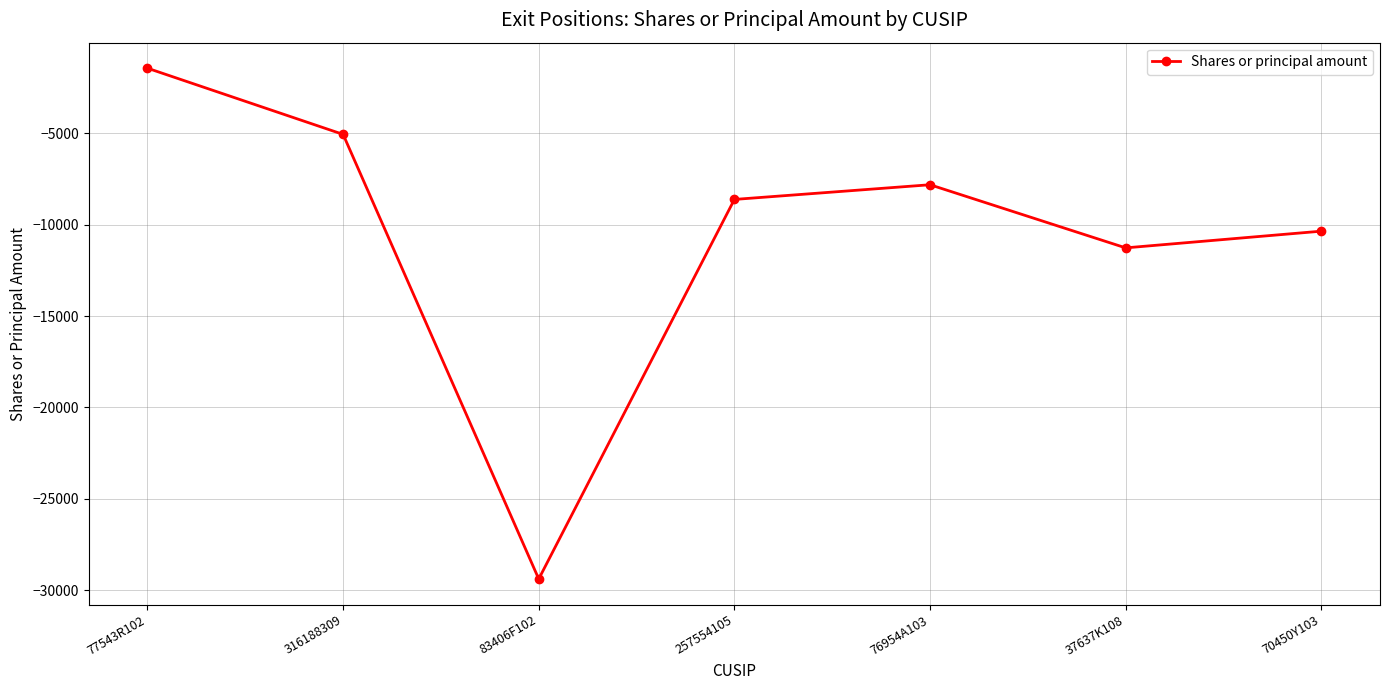

What is the label of the 6th point from the left?

37637K108